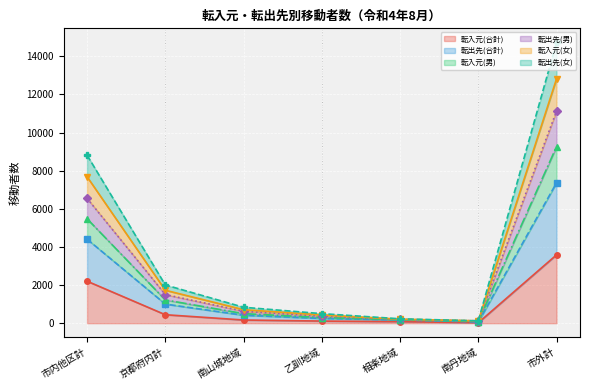

What is the average value of the 転入元(男) series?

2432